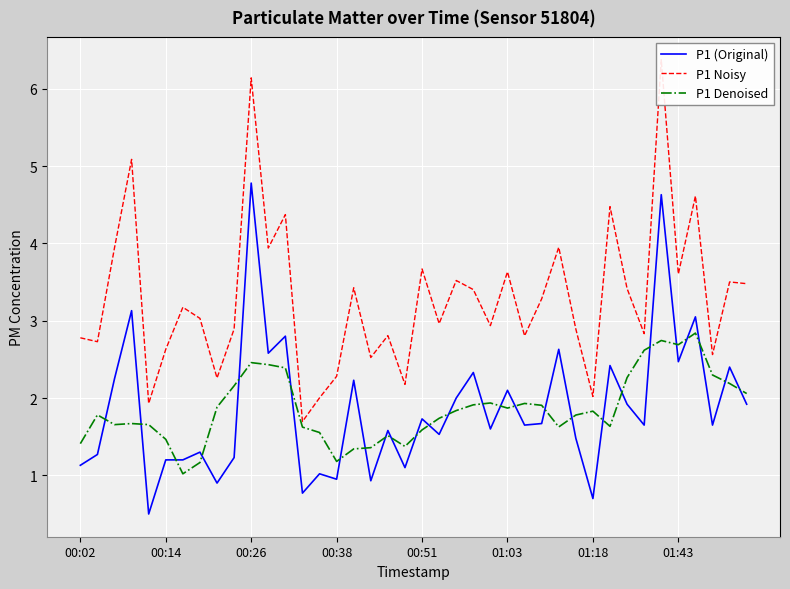

True or false: P1 Denoised and P1 (Original) intersect in this chart.

True